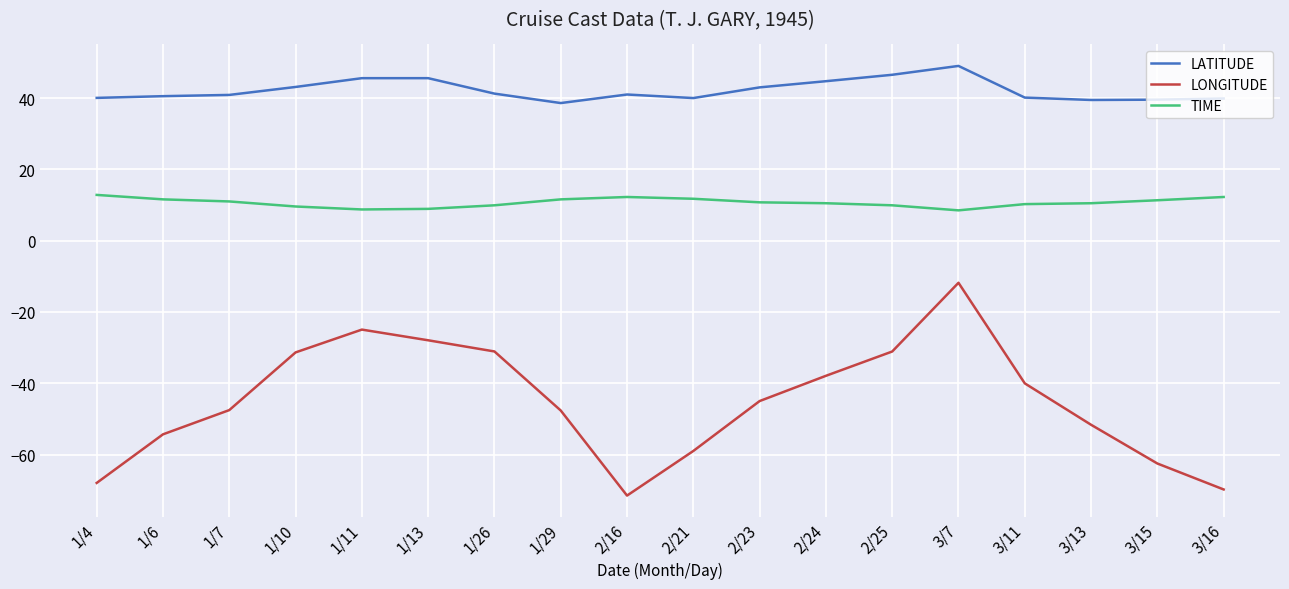

At which label does LONGITUDE first exceed -45?

1/10